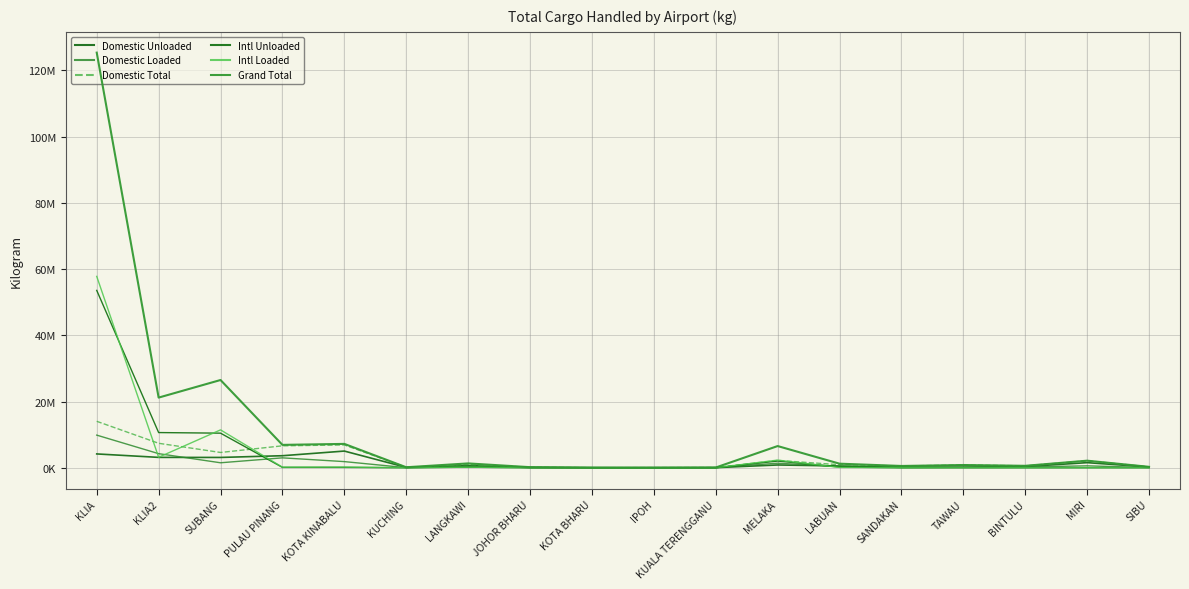

Is this an area chart (filled region under the line)?

No